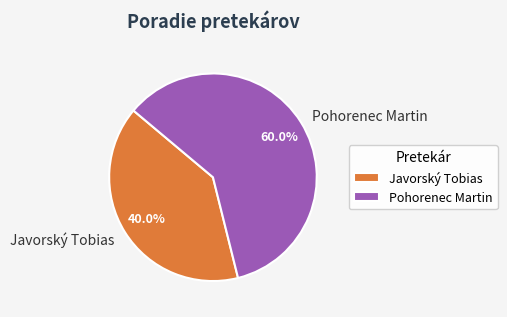

How many slices are in this pie chart?

2